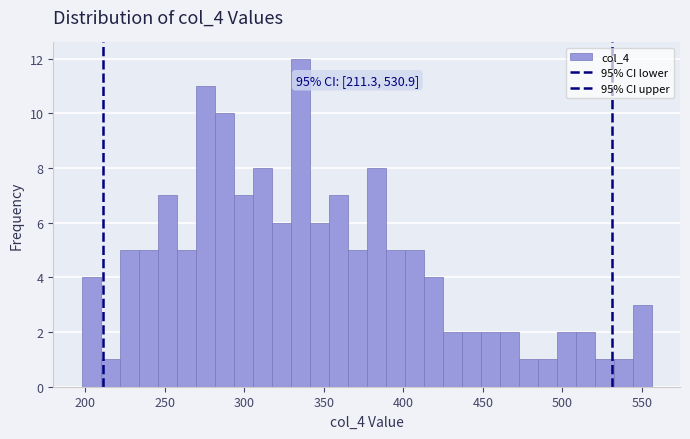

Read against the x-axis, roughly where is the centre of the tallest bar?

335